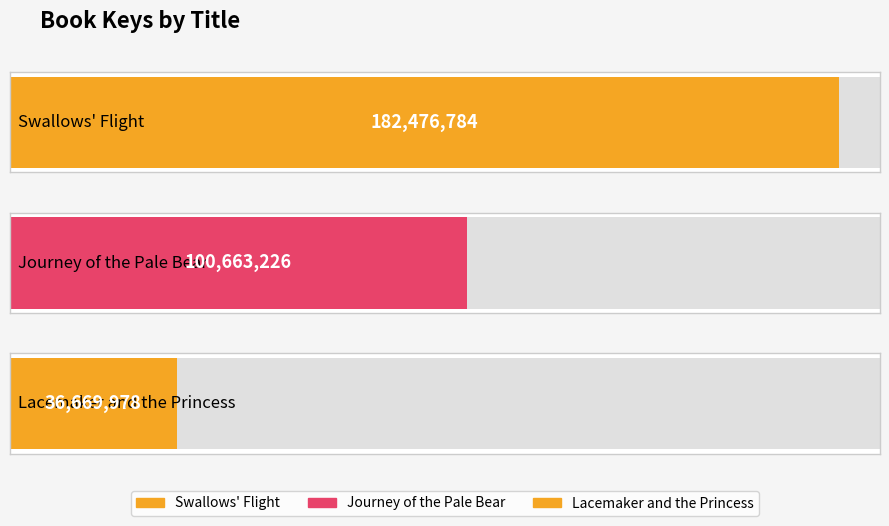

Rank the categories by value from highest to lowest.

Swallows' Flight, Journey of the Pale Bear, Lacemaker and the Princess